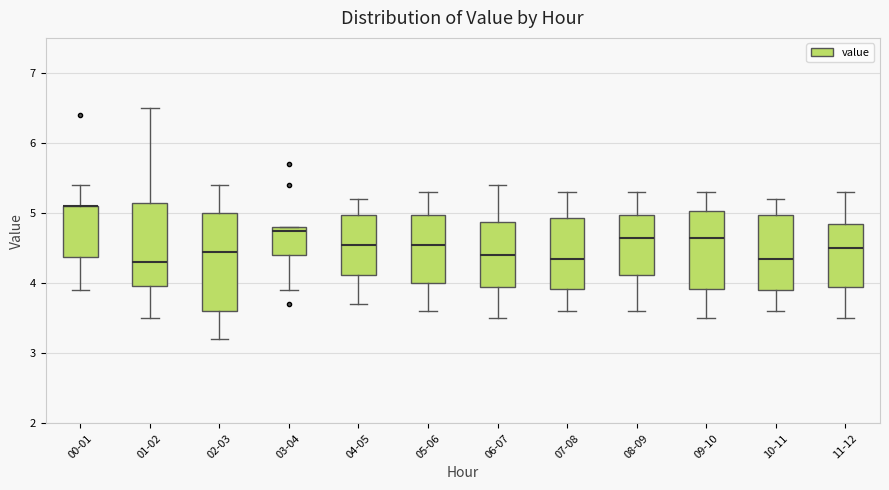

Comparing the boxes themselves (not the whiskers), which one is the tallest?

02-03